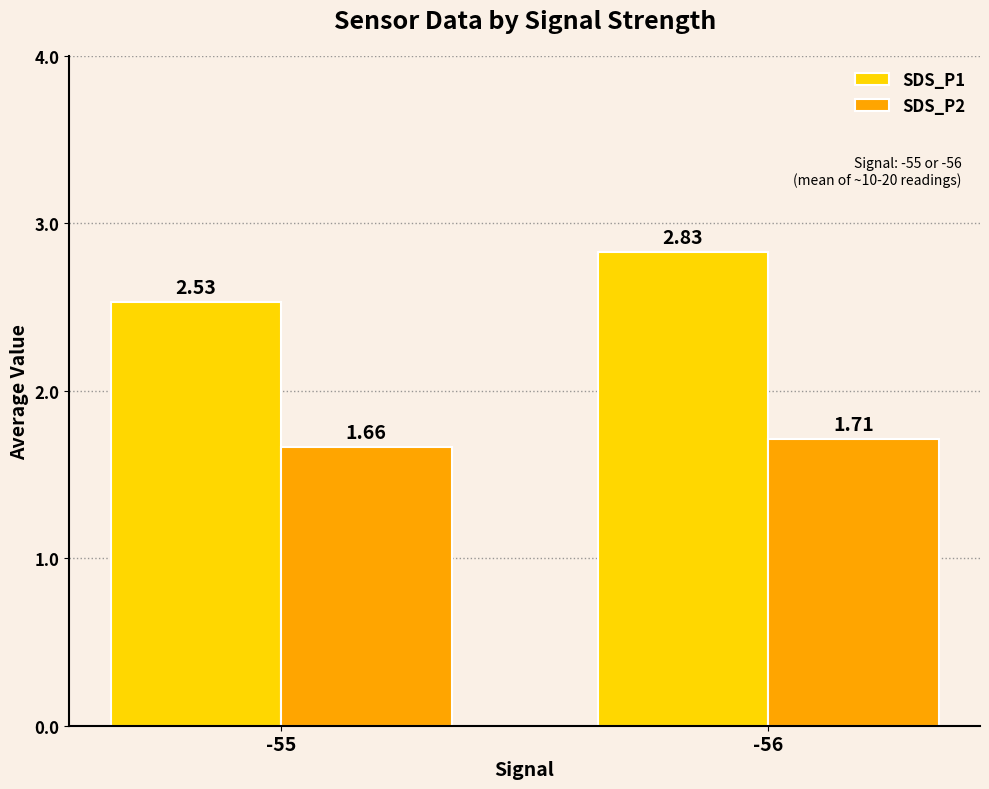

At -56, list the series in order from smallest to largest.

SDS_P2, SDS_P1